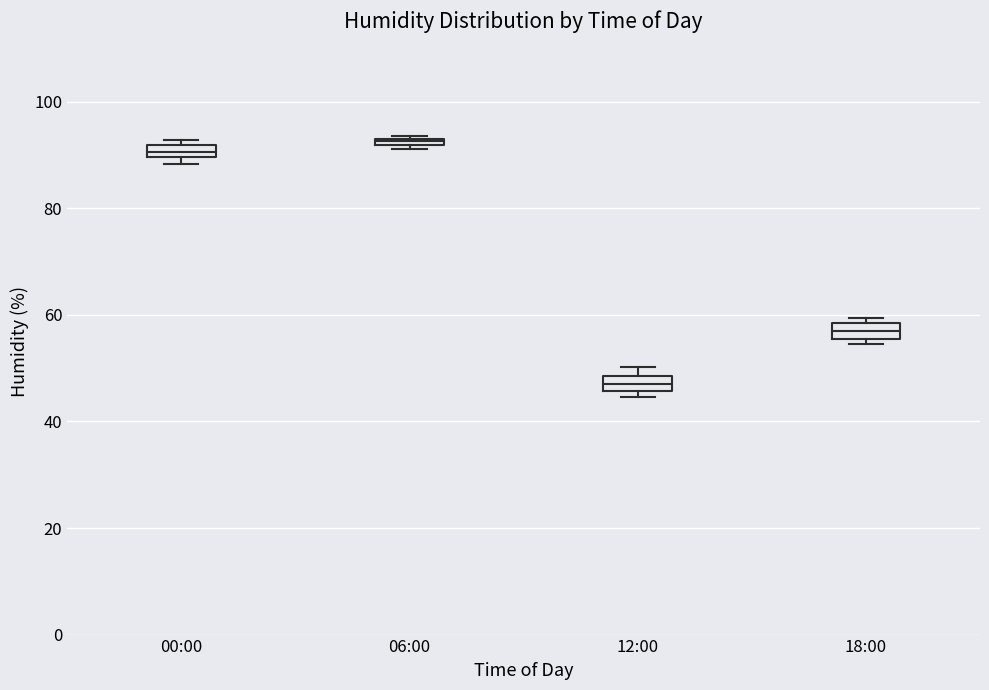

Where is the lower edge of the box for 12:00 on the y-axis? The values are not printed on the chart, so give them approximately, as read against the axis.

46